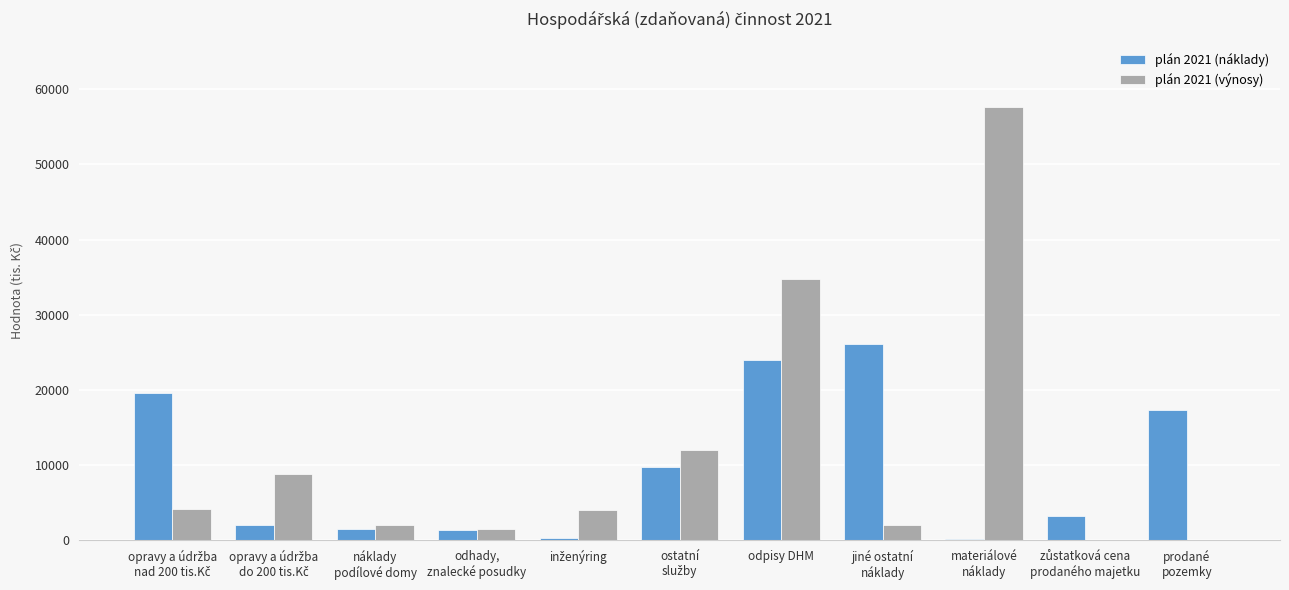

What is the maximum value for plán 2021 (náklady)?

26131.0